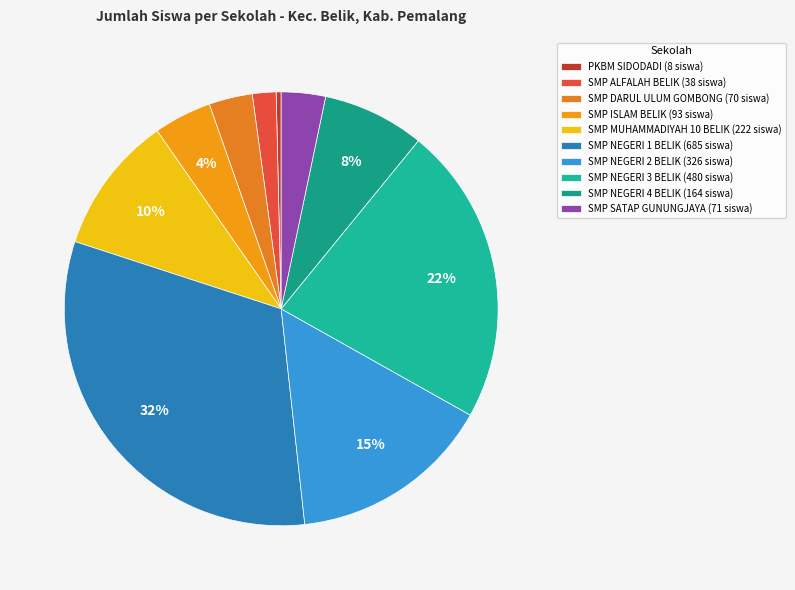

What is the largest slice in the pie chart?

SMP NEGERI 1 BELIK